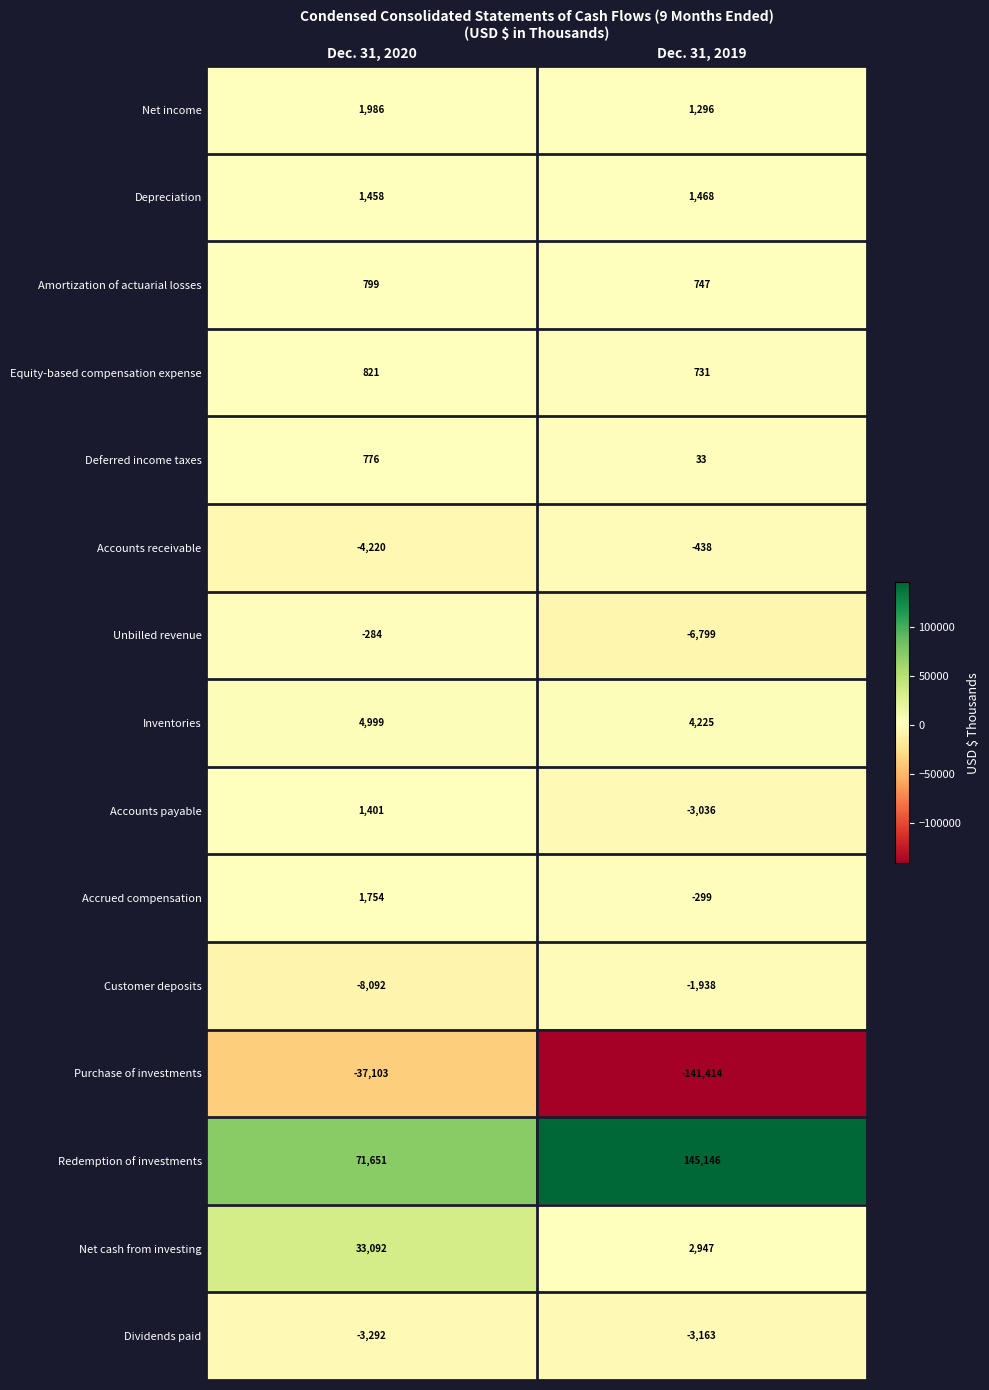

Reading left to right, what are all the values shown in this chart?

Net income: Dec. 31, 2020=1986	Dec. 31, 2019=1296
Depreciation: Dec. 31, 2020=1458	Dec. 31, 2019=1468
Amortization of actuarial losses: Dec. 31, 2020=799	Dec. 31, 2019=747
Equity-based compensation expense: Dec. 31, 2020=821	Dec. 31, 2019=731
Deferred income taxes: Dec. 31, 2020=776	Dec. 31, 2019=33
Accounts receivable: Dec. 31, 2020=-4220	Dec. 31, 2019=-438
Unbilled revenue: Dec. 31, 2020=-284	Dec. 31, 2019=-6799
Inventories: Dec. 31, 2020=4999	Dec. 31, 2019=4225
Accounts payable: Dec. 31, 2020=1401	Dec. 31, 2019=-3036
Accrued compensation: Dec. 31, 2020=1754	Dec. 31, 2019=-299
Customer deposits: Dec. 31, 2020=-8092	Dec. 31, 2019=-1938
Purchase of investments: Dec. 31, 2020=-37103	Dec. 31, 2019=-141414
Redemption of investments: Dec. 31, 2020=71651	Dec. 31, 2019=145146
Net cash from investing: Dec. 31, 2020=33092	Dec. 31, 2019=2947
Dividends paid: Dec. 31, 2020=-3292	Dec. 31, 2019=-3163